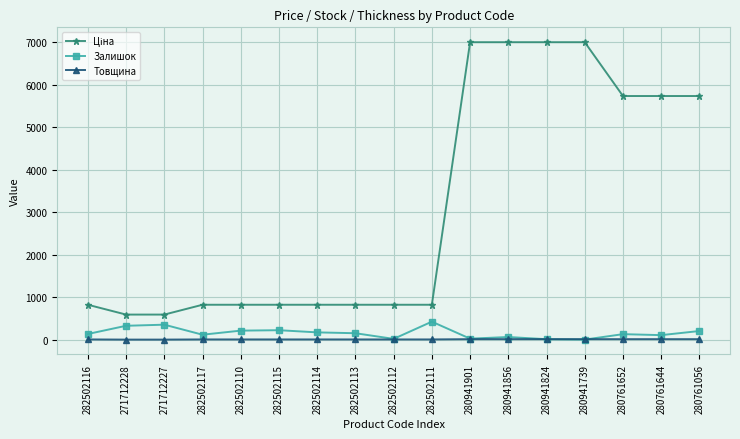

What is the greatest value displayed?

7002.6